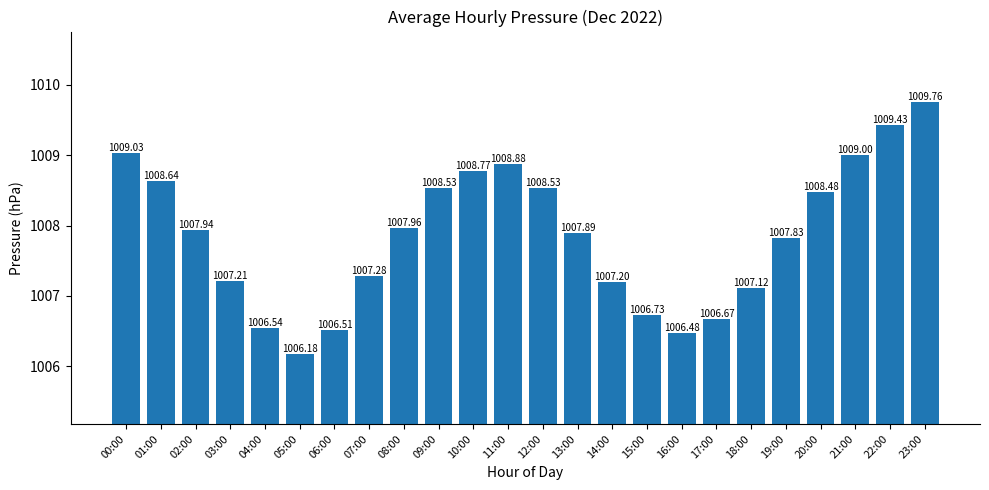

What is the difference between the maximum and minimum values?

3.6